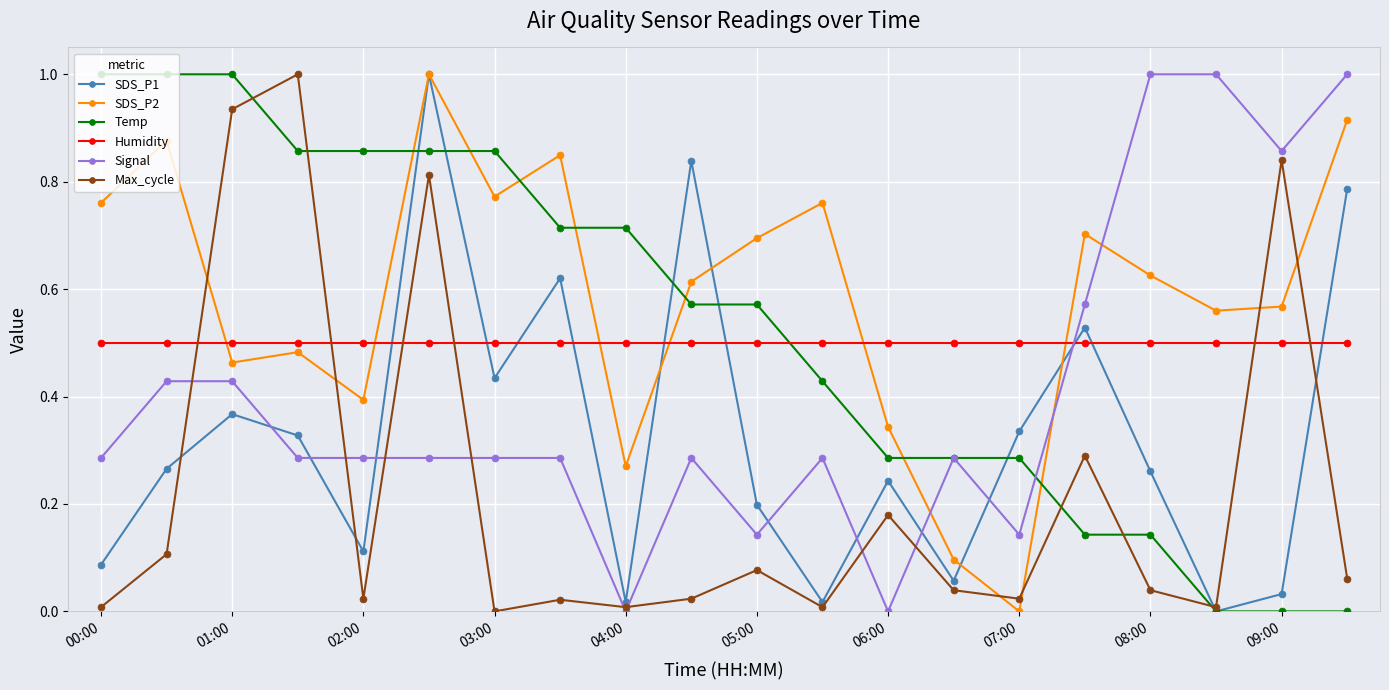

What is the maximum value for SDS_P1?

1.0